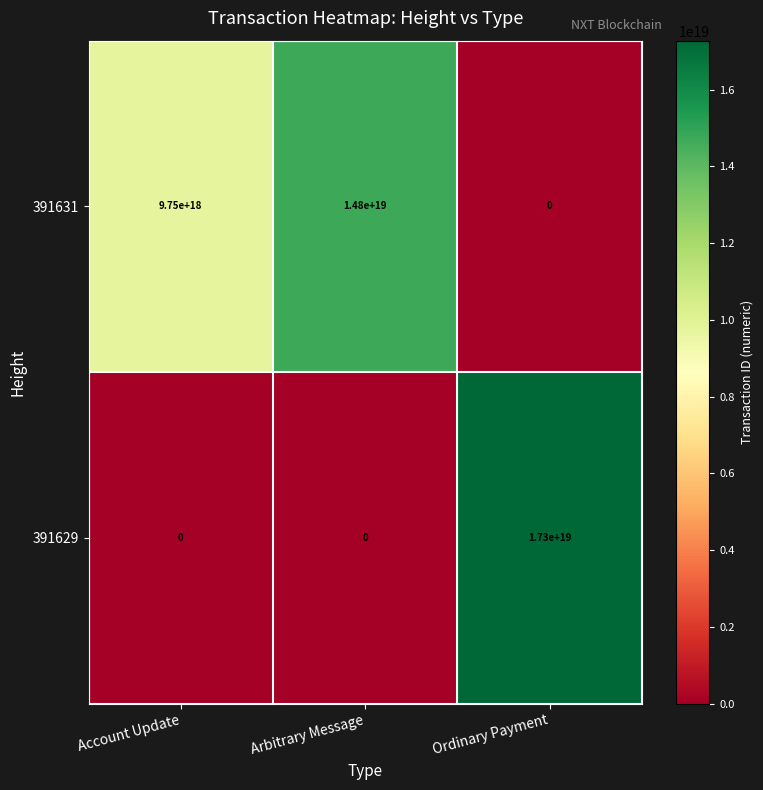

Which series changed the most between Arbitrary Message and Ordinary Payment?

391629